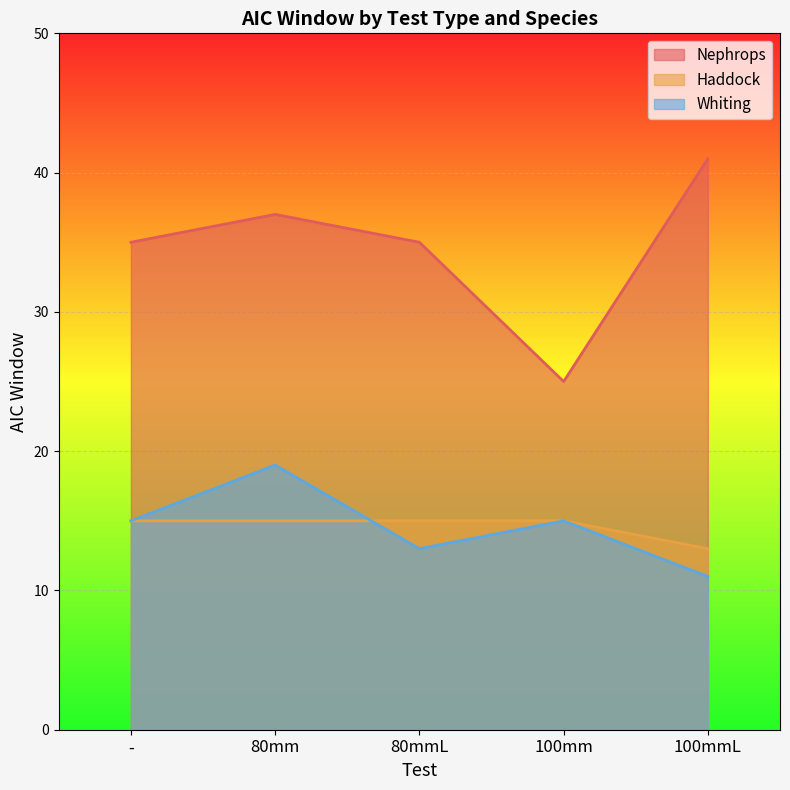

At which label does Nephrops reach its peak?

100mmL